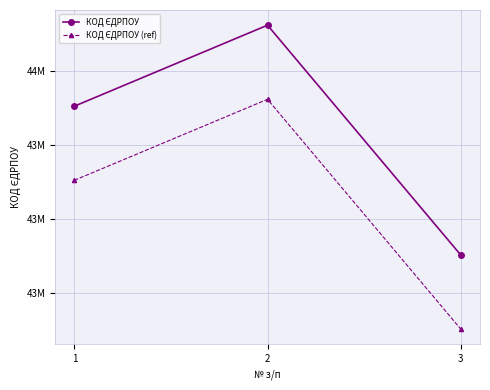

What value does the КОД ЄДРПОУ (ref) series have at 1?

43704440